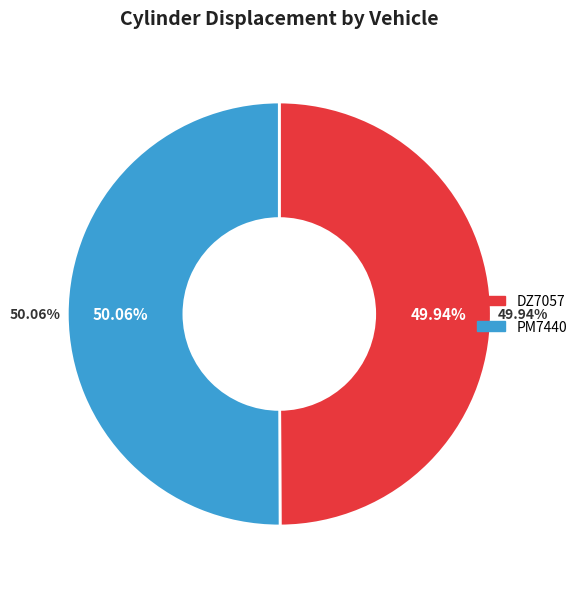

What is the ratio of the value at PM7440 to the value at DZ7057?

1.0